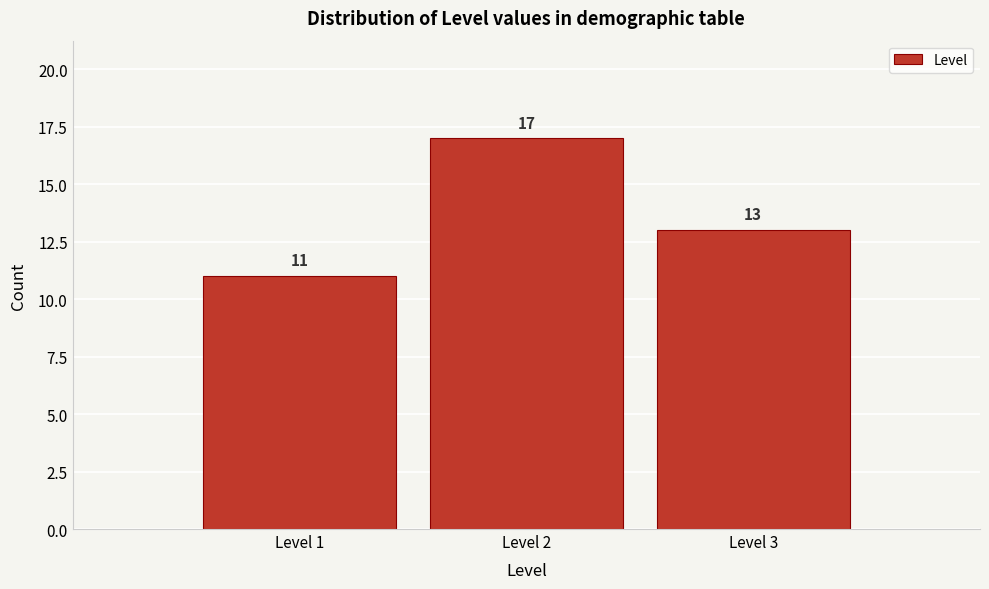

Reading right to left, what are all the values shown in this chart?

Level 3=13	Level 2=17	Level 1=11